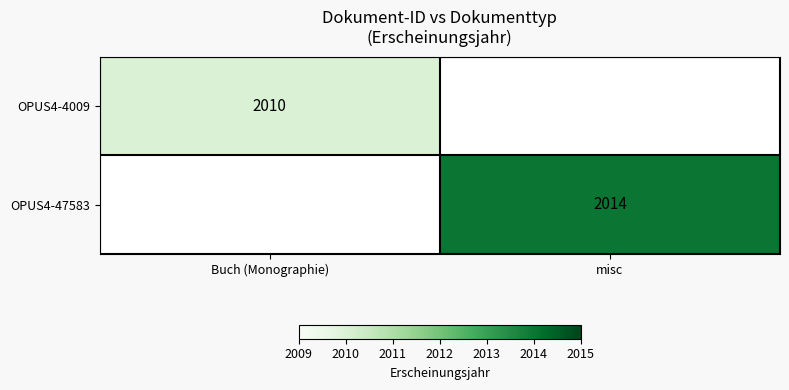

The value of OPUS4-4009 at Buch (Monographie) is 2010. True or false?

True